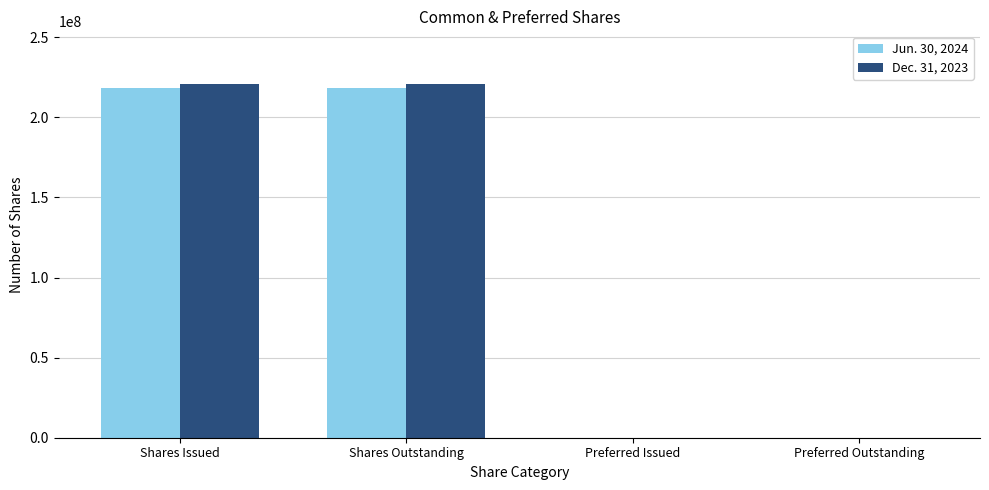

What is the total value across all series at Shares Outstanding?

438800000